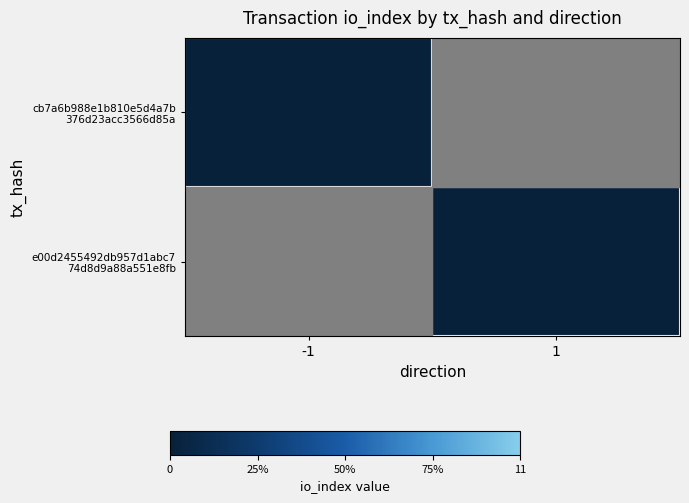

At -1, list the series in order from largest to smallest.

e00d2455492db957d1abc7 74d8d9a88a551e8fb, cb7a6b988e1b810e5d4a7b 376d23acc3566d85a